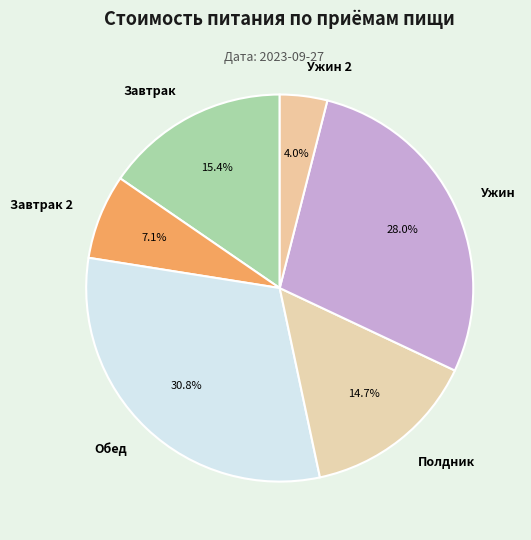

To the nearest percent, what percentage of the pie is Завтрак 2?

7%